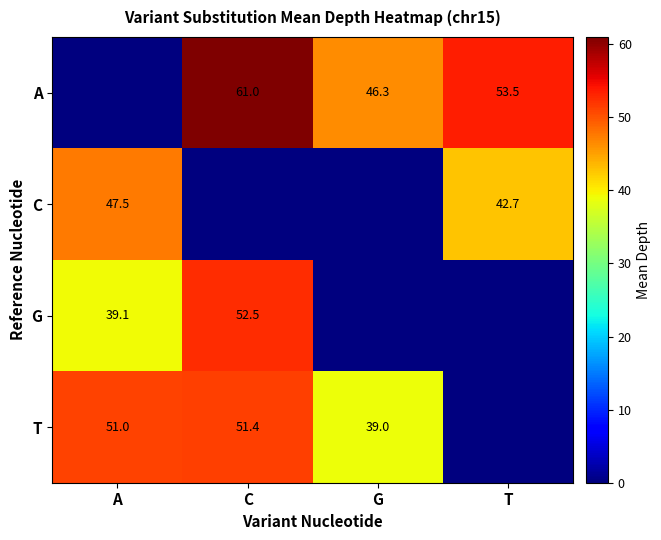

Is the value of A at C greater than the value of T at A?

Yes